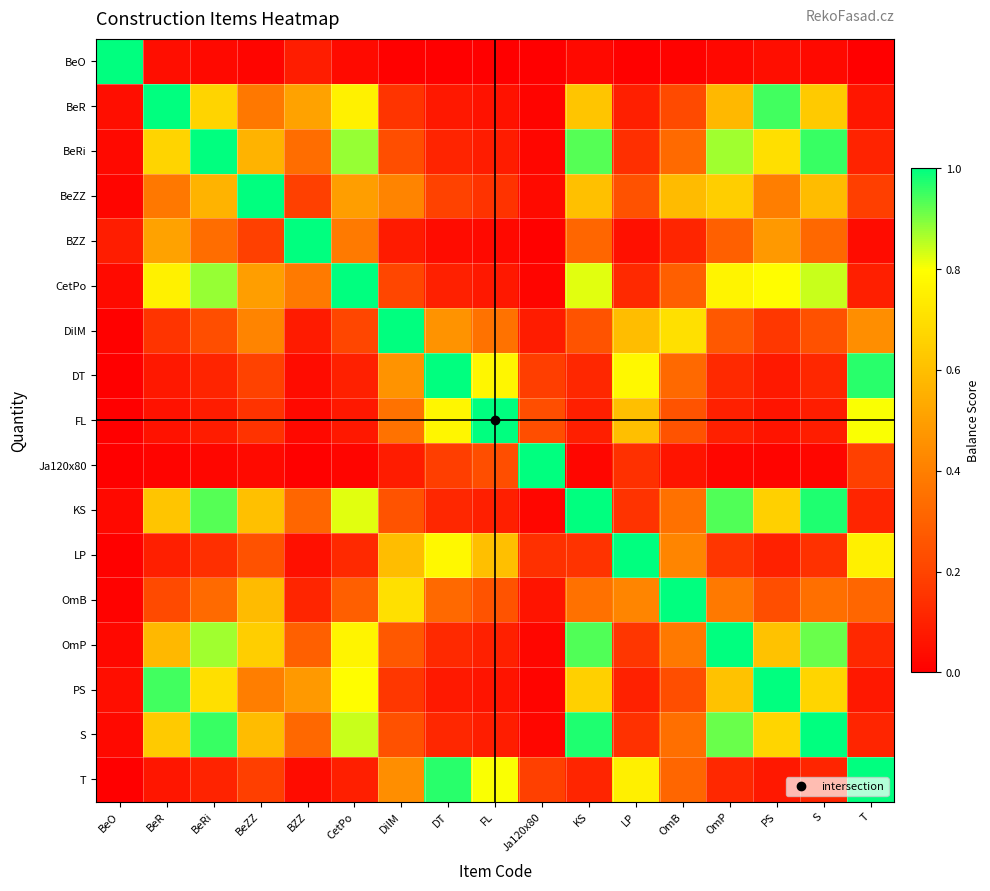

Rank the series by their maximum value, from lowest to highest.

BeO, BZZ, BeR, PS, CetPo, BeRi, S, KS, OmP, BeZZ, OmB, DilM, LP, DT, T, FL, Ja120x80